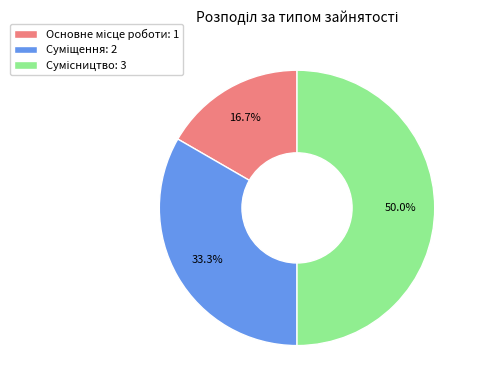

Count the number of slices in the pie.

3